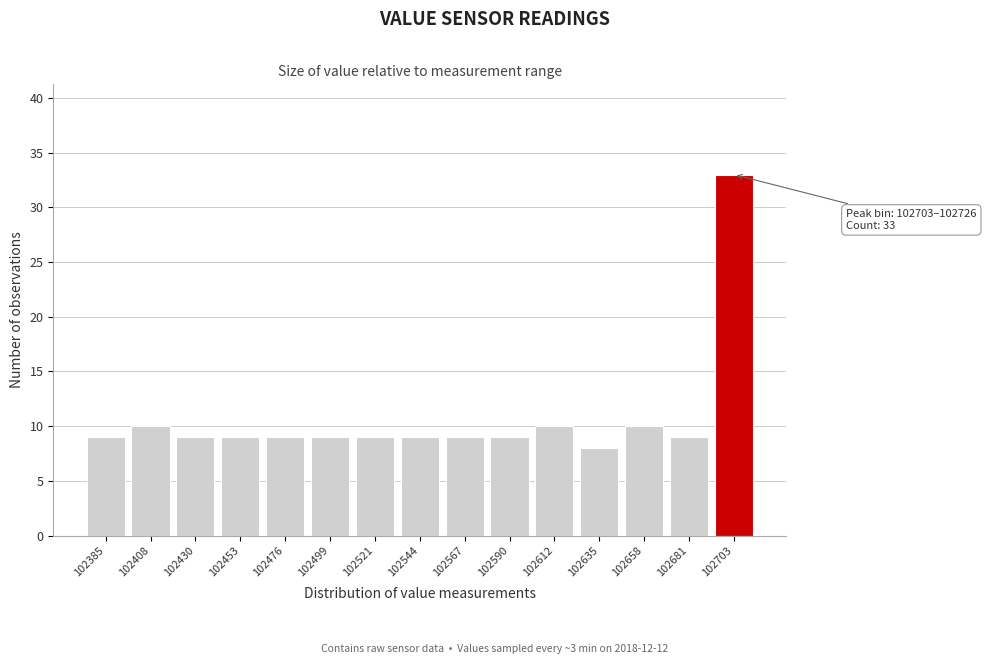

Reading left to right, list all the values displayed in this chart.

9	10	9	9	9	9	9	9	9	9	10	8	10	9	33